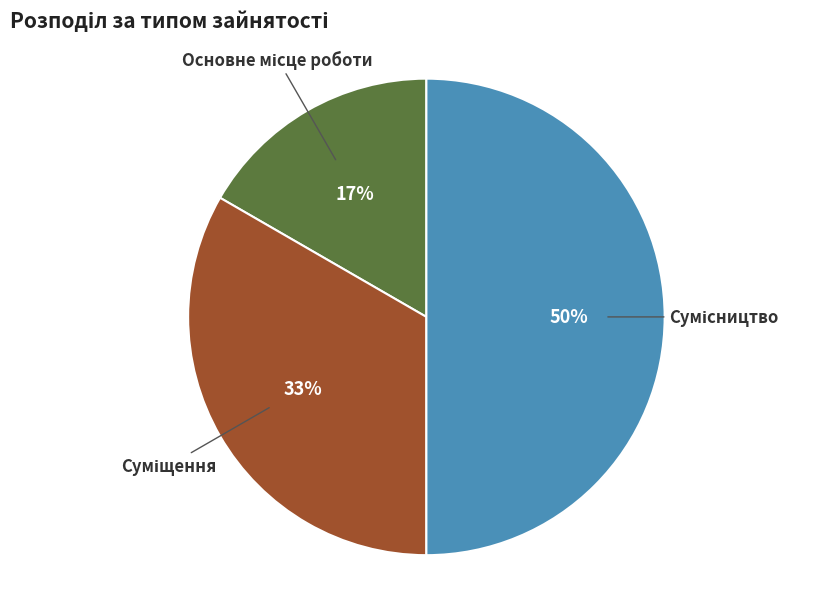

To the nearest percent, what is the average slice percentage?

33%